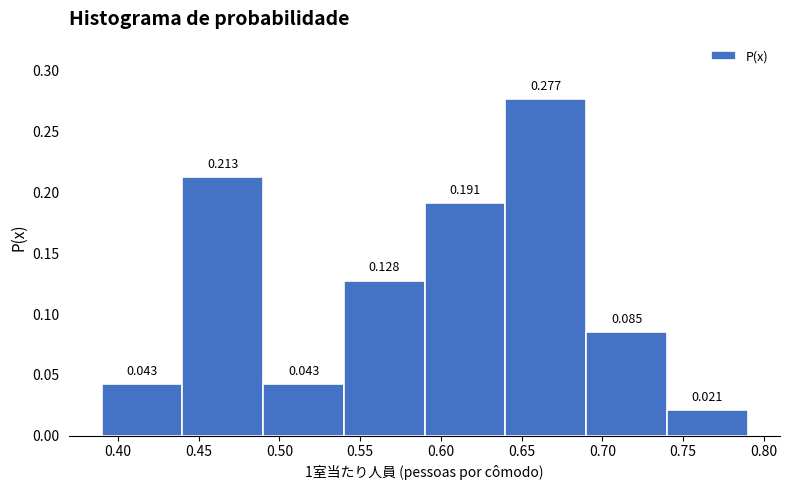

Reading left to right, list every bar in this chart as the range it spans on the x-axis followed by its height.

0.39 to 0.44: 0.043
0.44 to 0.49: 0.213
0.49 to 0.54: 0.043
0.54 to 0.59: 0.128
0.59 to 0.64: 0.191
0.64 to 0.69: 0.277
0.69 to 0.74: 0.085
0.74 to 0.79: 0.021